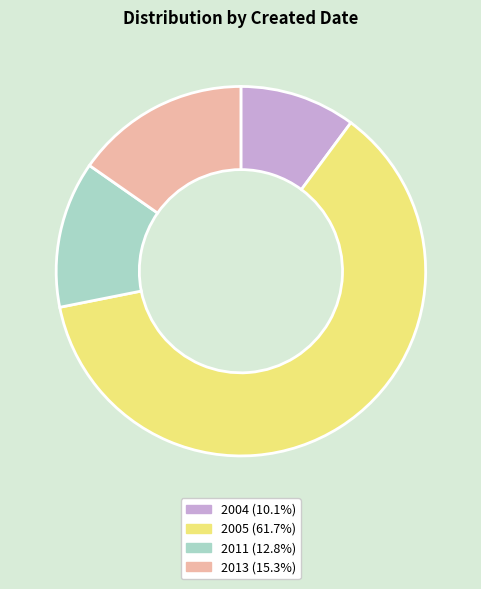

Does any single category account for the majority?

Yes